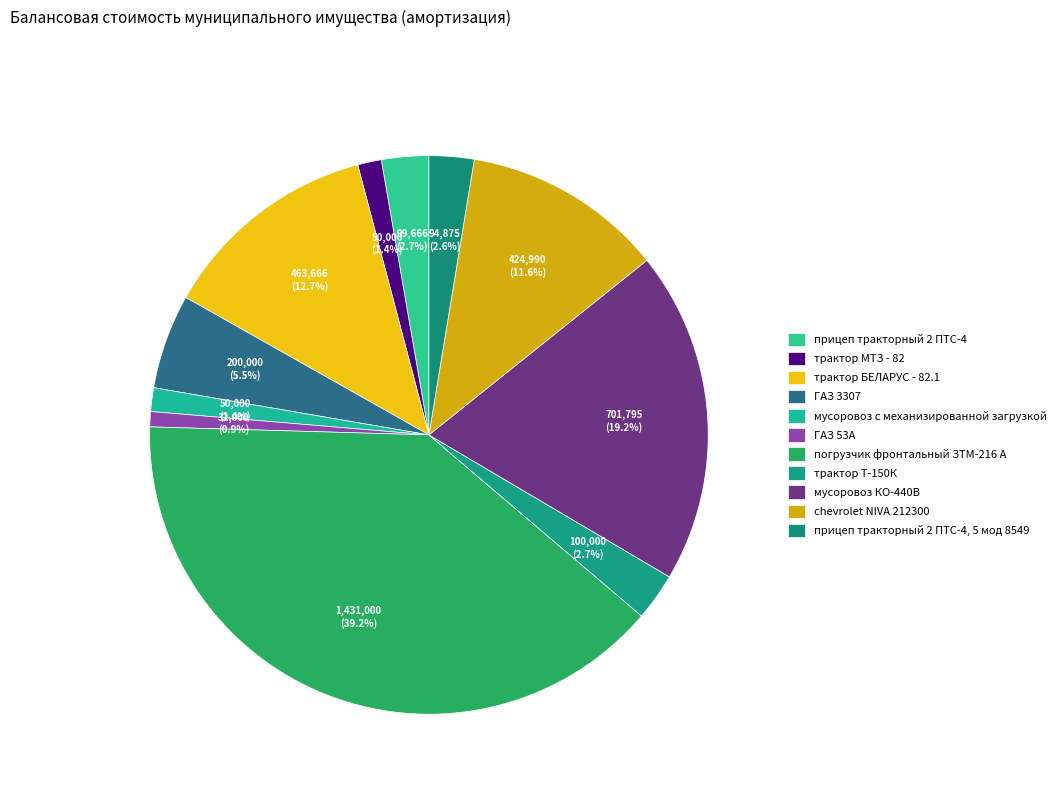

Does any single category account for the majority?

No